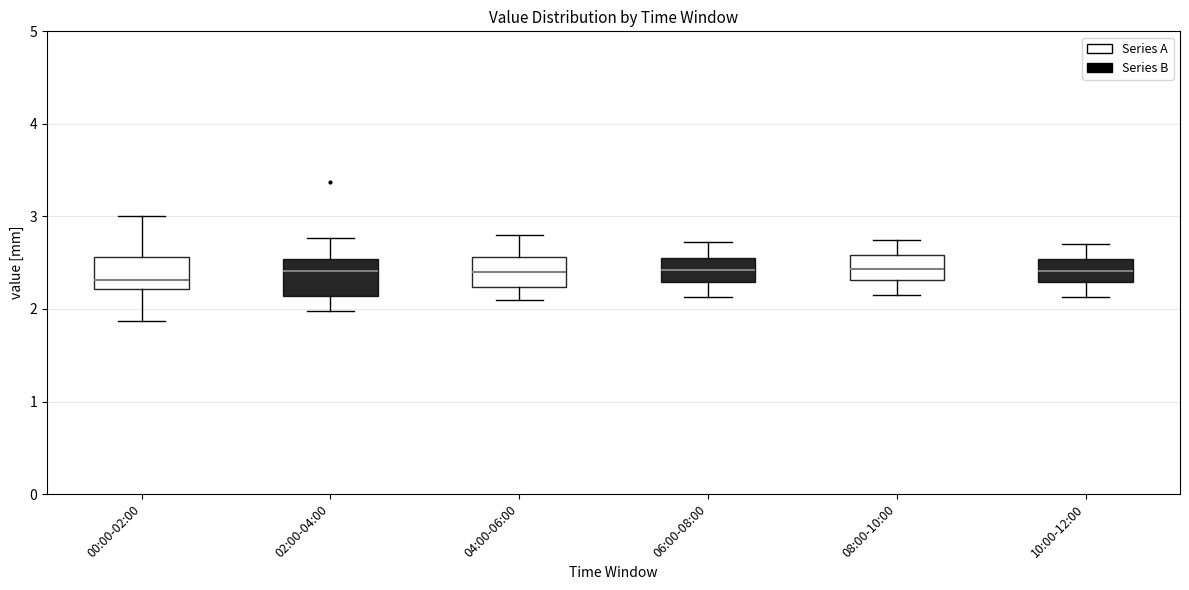

Reading left to right, read every box against the y-axis: the position of its median line, the range the box covers, and the ends of its whiskers. The values are not printed on the chart, so give them approximately, as read against the axis.

00:00-02:00: median 2.3, box 2.2 to 2.6, whiskers 1.9 to 3.0
02:00-04:00: median 2.4, box 2.1 to 2.5, whiskers 2.0 to 2.8
04:00-06:00: median 2.4, box 2.2 to 2.6, whiskers 2.1 to 2.8
06:00-08:00: median 2.4, box 2.3 to 2.6, whiskers 2.1 to 2.7
08:00-10:00: median 2.4, box 2.3 to 2.6, whiskers 2.2 to 2.8
10:00-12:00: median 2.4, box 2.3 to 2.5, whiskers 2.1 to 2.7